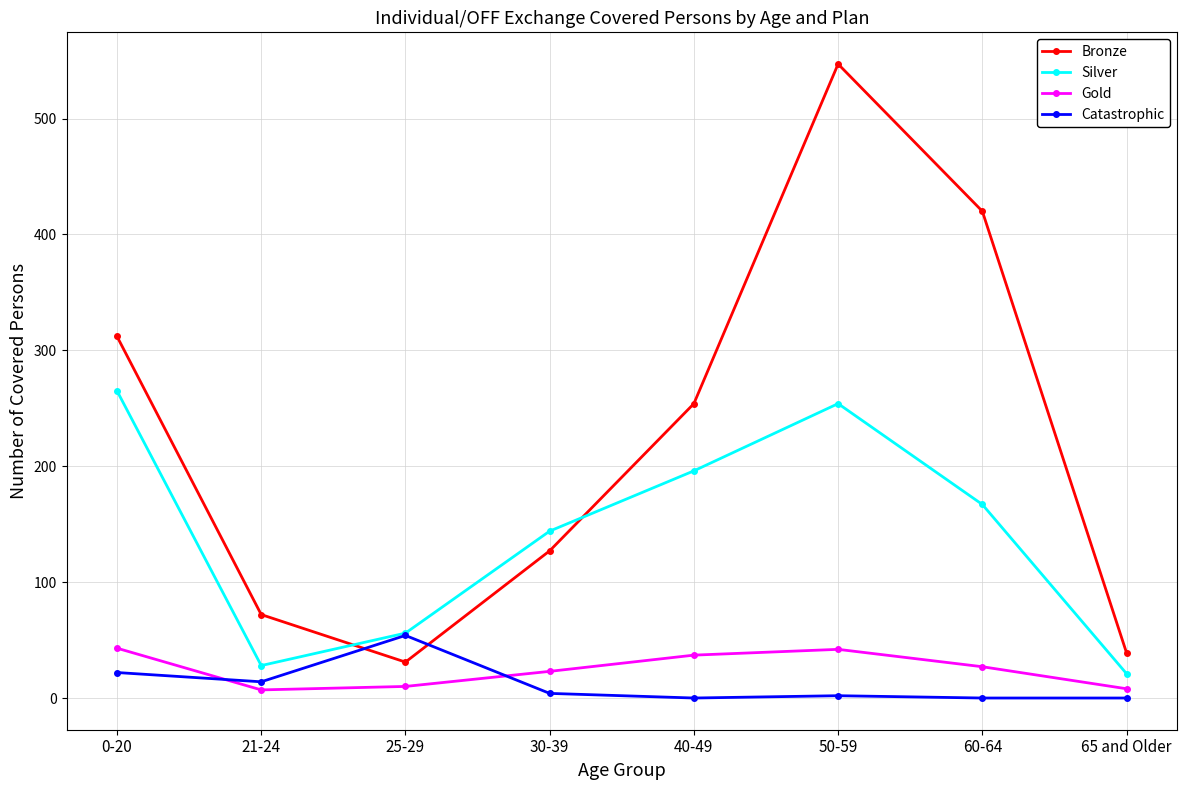

The value of Silver at 25-29 is 56. True or false?

True